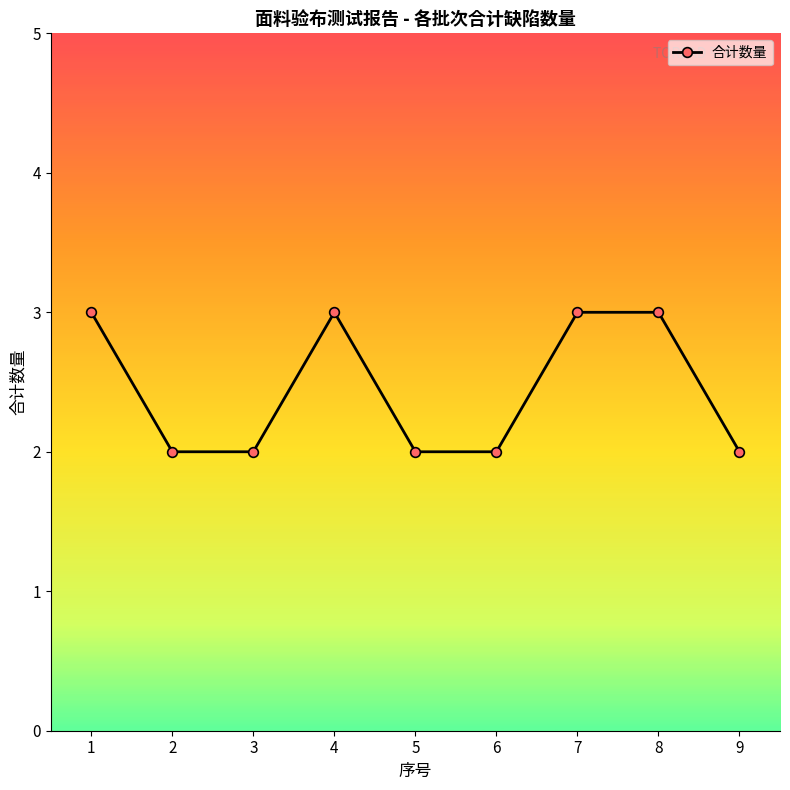

Does the chart display data point markers on the line(s)?

Yes